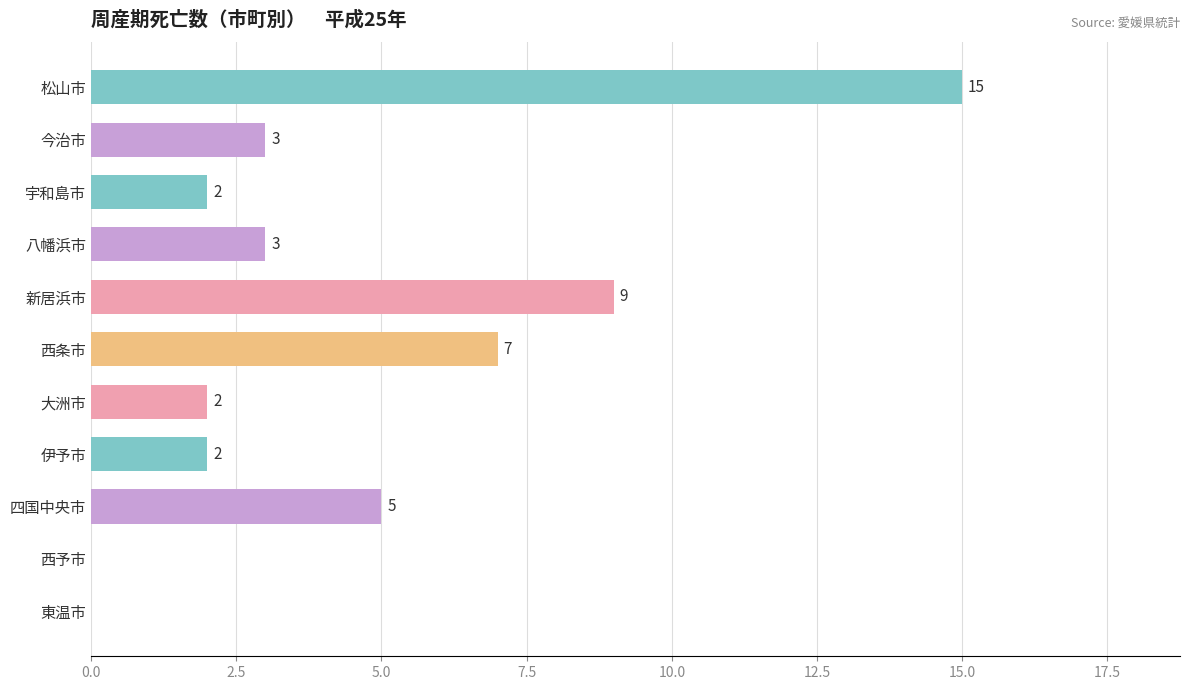

Are the bars horizontal?

Yes